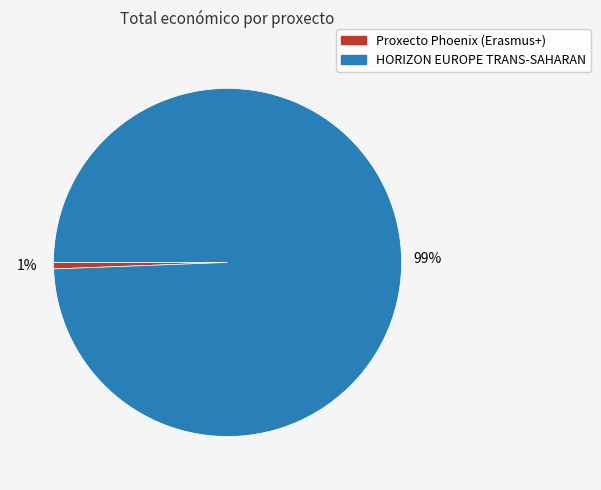

Is there any slice that represents more than half of the pie?

Yes